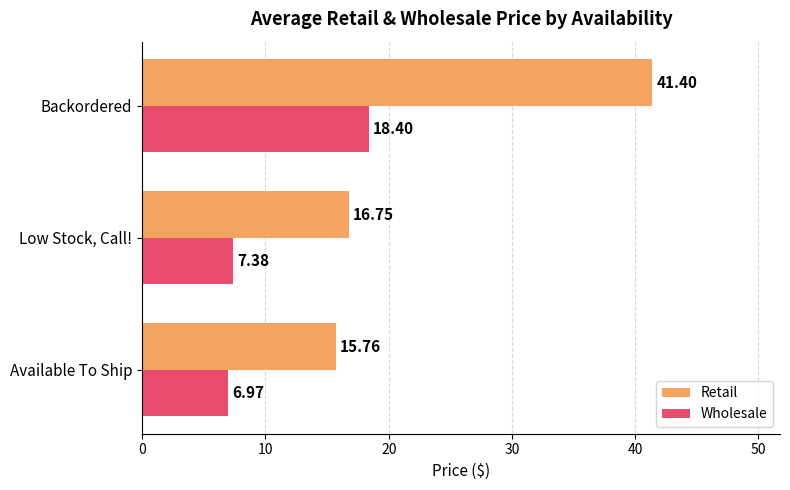

At which label does Retail reach its minimum?

Available To Ship